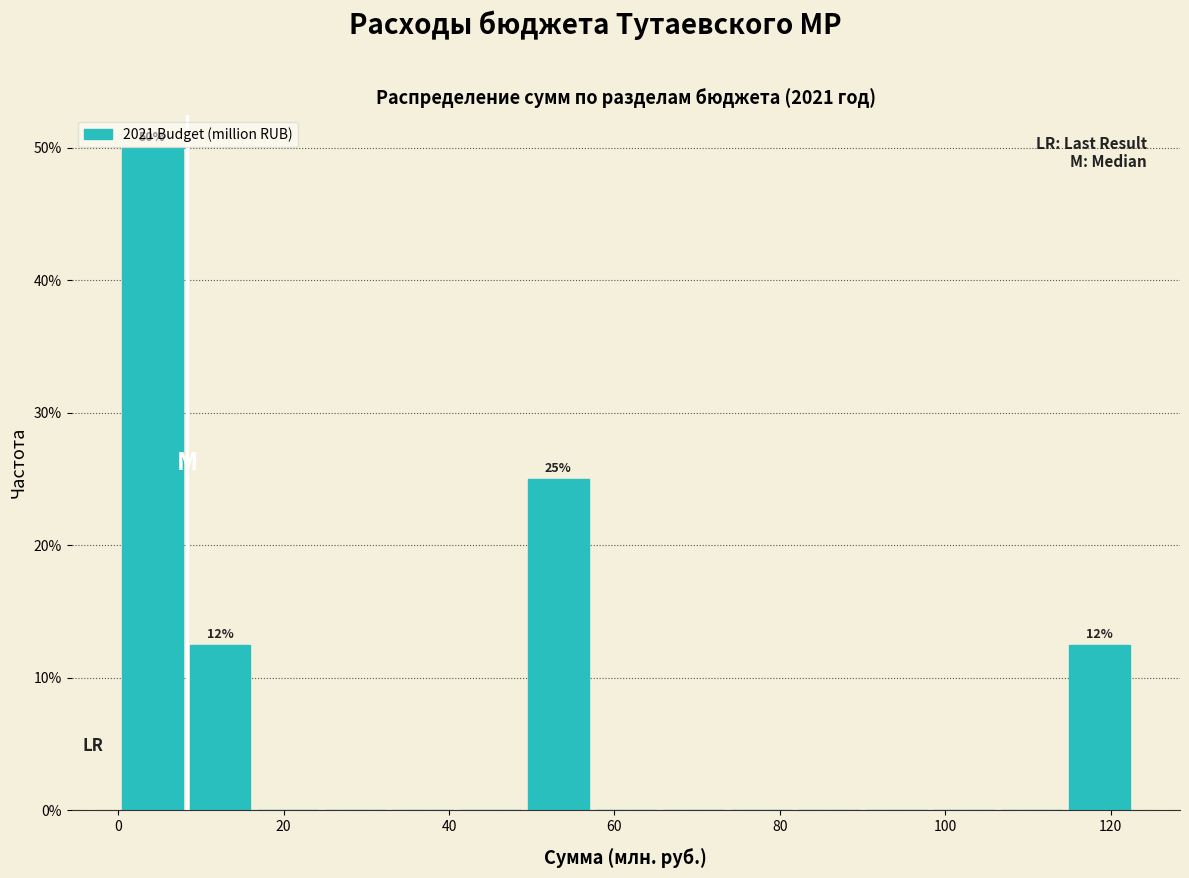

Over which range of the x-axis is the bar tallest?

0 to 8